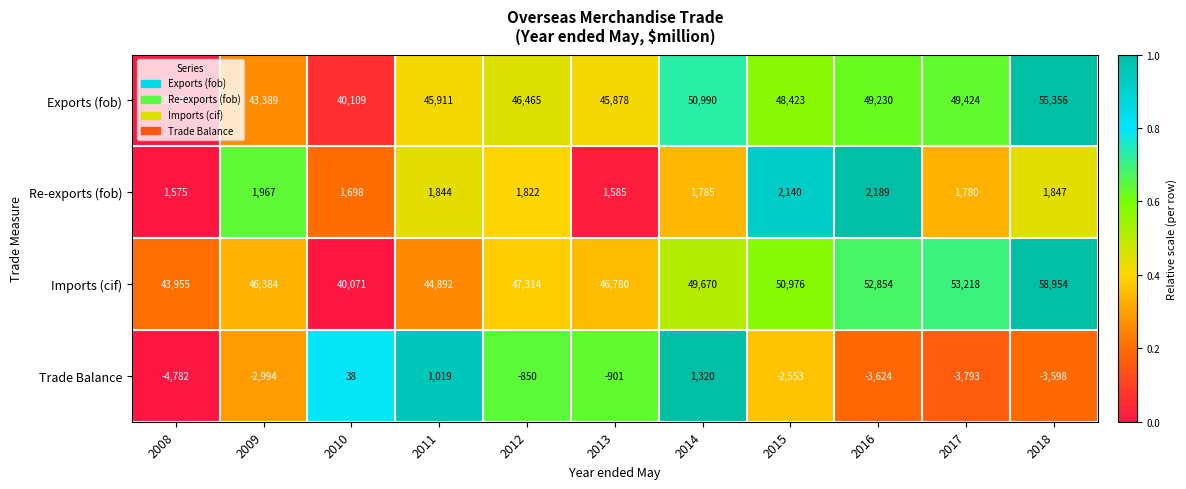

What is the difference between the highest and lowest values at 2018?

62552